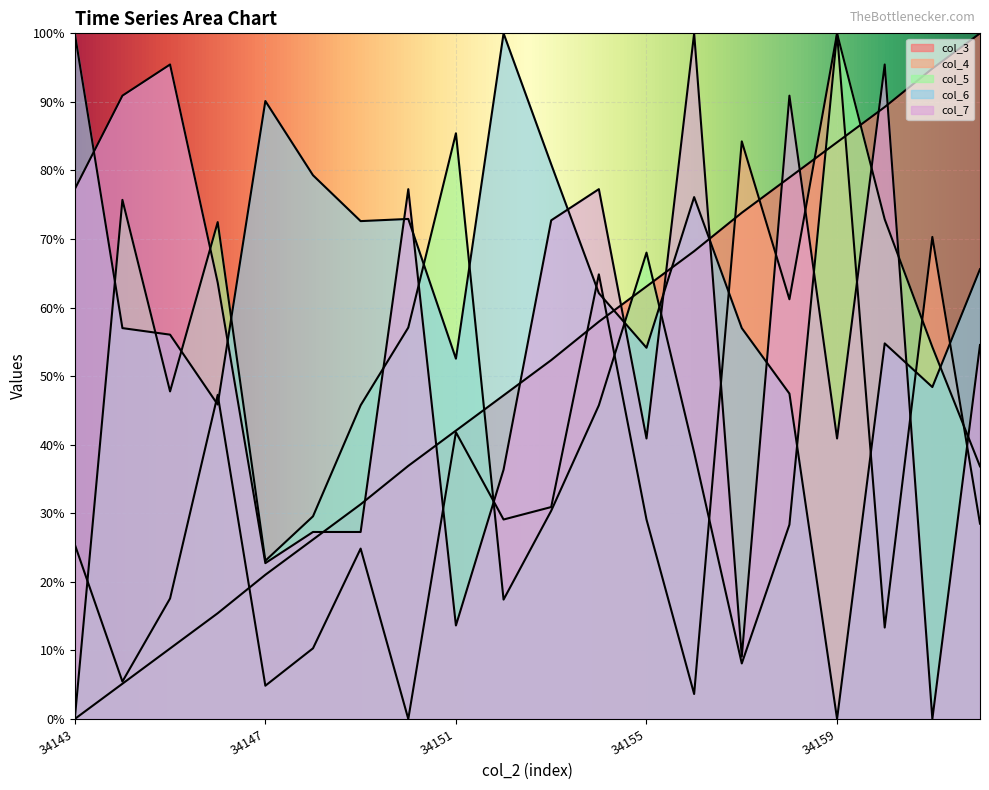

Which series has the largest range (max minus min)?

col_3